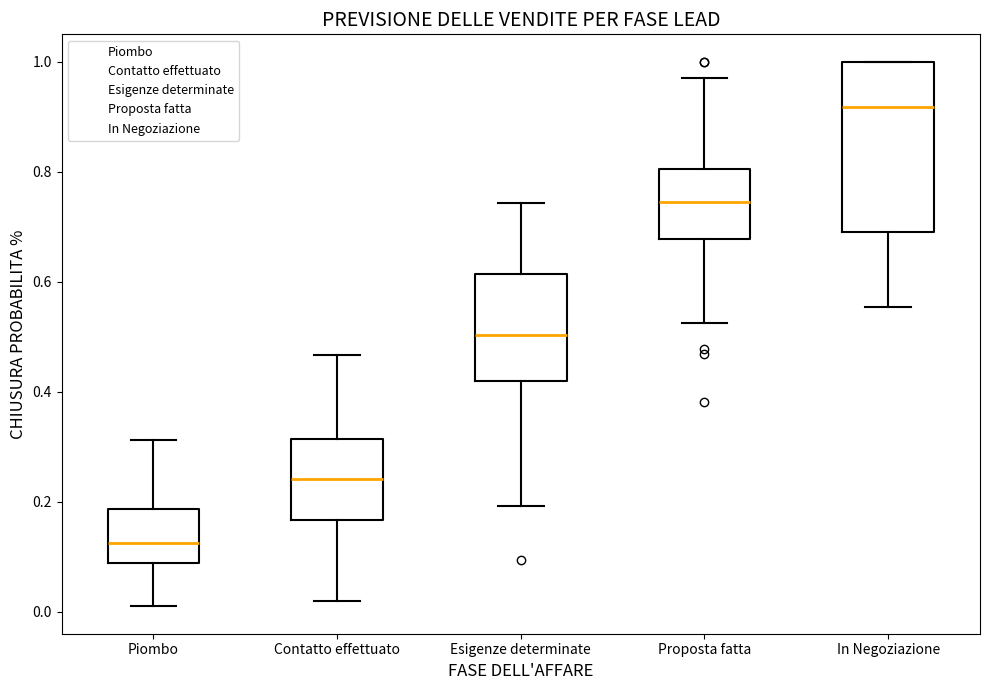

Reading left to right, transcribe this box plot: for each box, give where its median line is, the range the box spans, and where its two whiskers end, as read against the y-axis. The values are not printed on the chart, so give them approximately, as read against the axis.

Piombo: median 0.12, box 0.08 to 0.18, whiskers 0.02 to 0.32
Contatto effettuato: median 0.24, box 0.16 to 0.32, whiskers 0.02 to 0.46
Esigenze determinate: median 0.50, box 0.42 to 0.62, whiskers 0.20 to 0.74
Proposta fatta: median 0.74, box 0.68 to 0.80, whiskers 0.52 to 0.96
In Negoziazione: median 0.92, box 0.70 to 1.00, whiskers 0.56 to 1.00